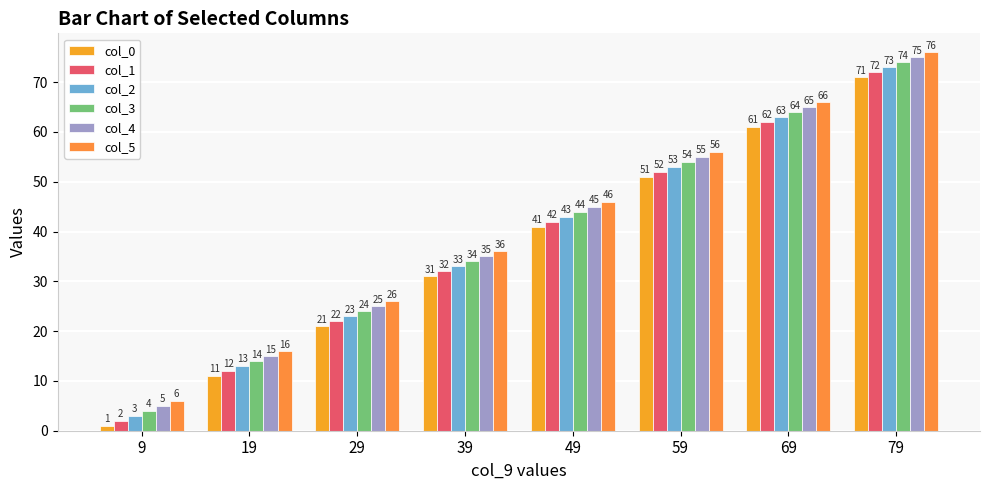

What is the sum of the col_3 values at 19 and 29?

38